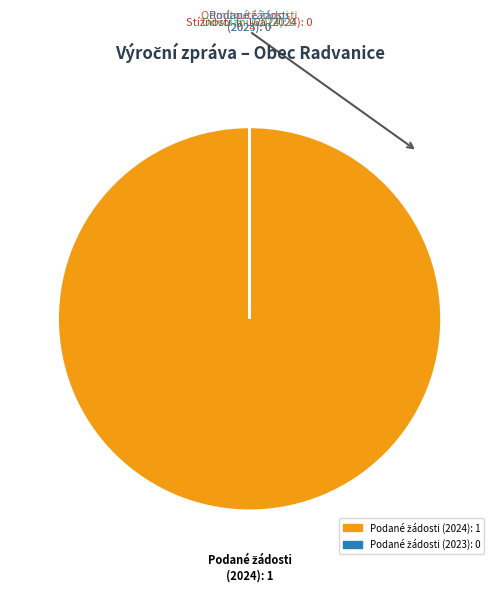

Is there a majority slice in this chart?

Yes